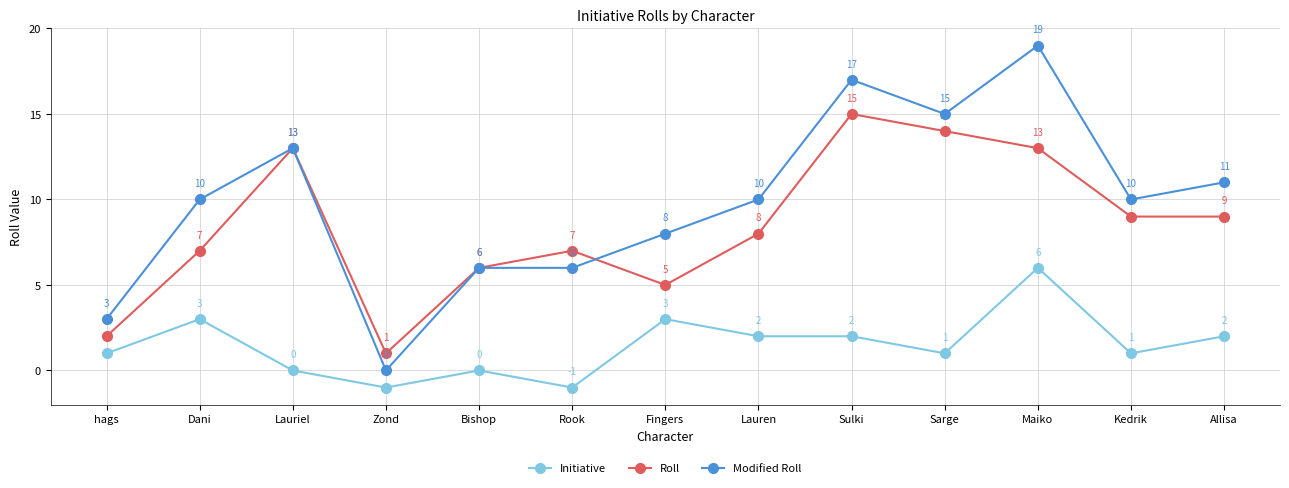

True or false: Initiative has more than 2 points higher than both neighbors.

True